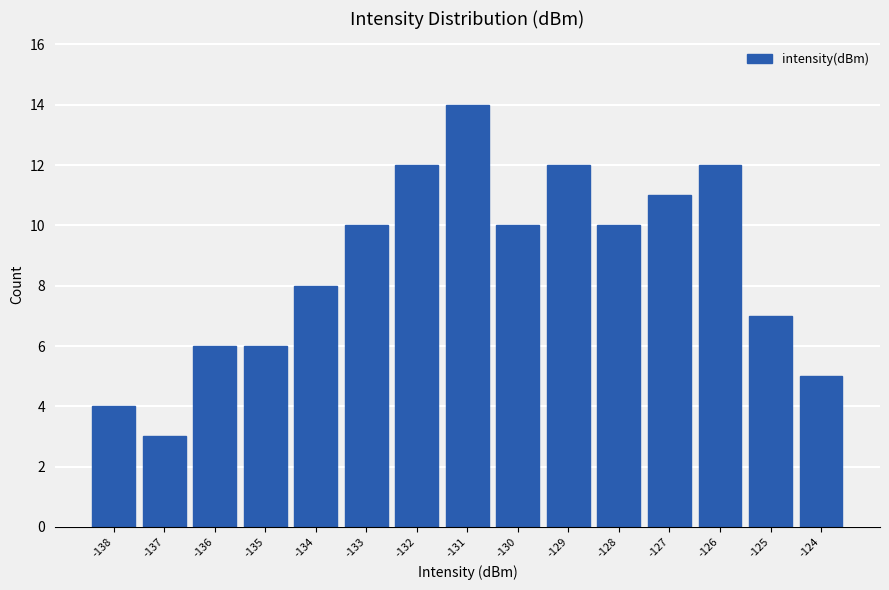

Reading left to right, extract all data points from this chart.

-138=4	-137=3	-136=6	-135=6	-134=8	-133=10	-132=12	-131=14	-130=10	-129=12	-128=10	-127=11	-126=12	-125=7	-124=5